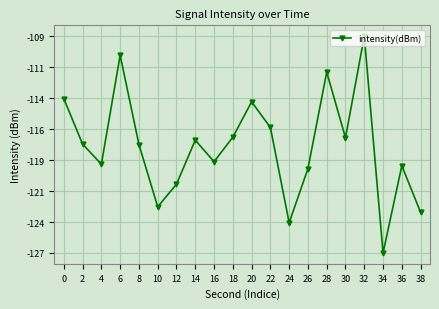

Does the chart have visible grid lines?

Yes